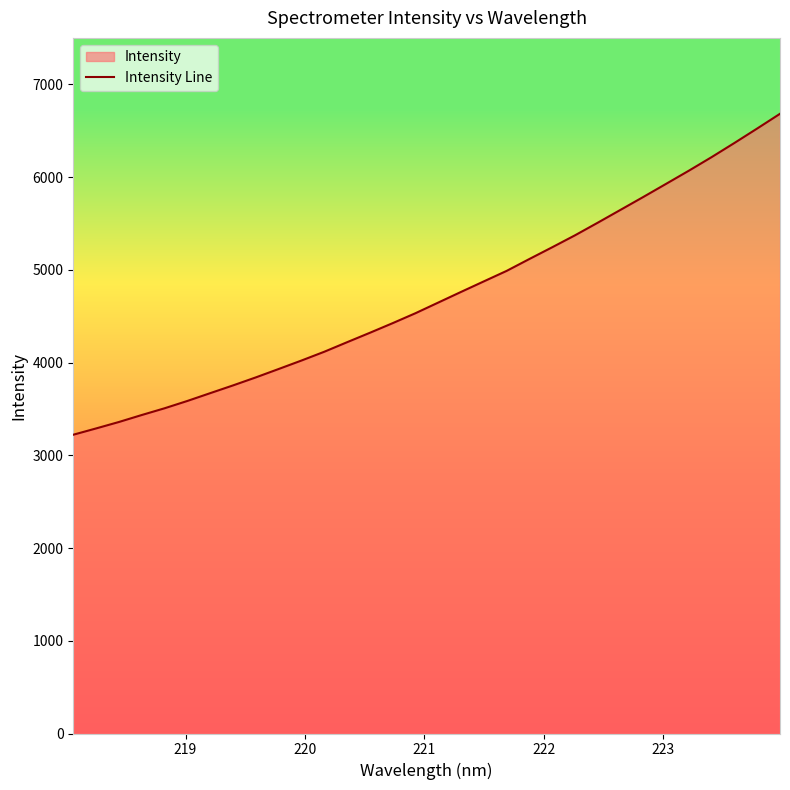

What is the difference between the maximum and minimum values?

3460.2